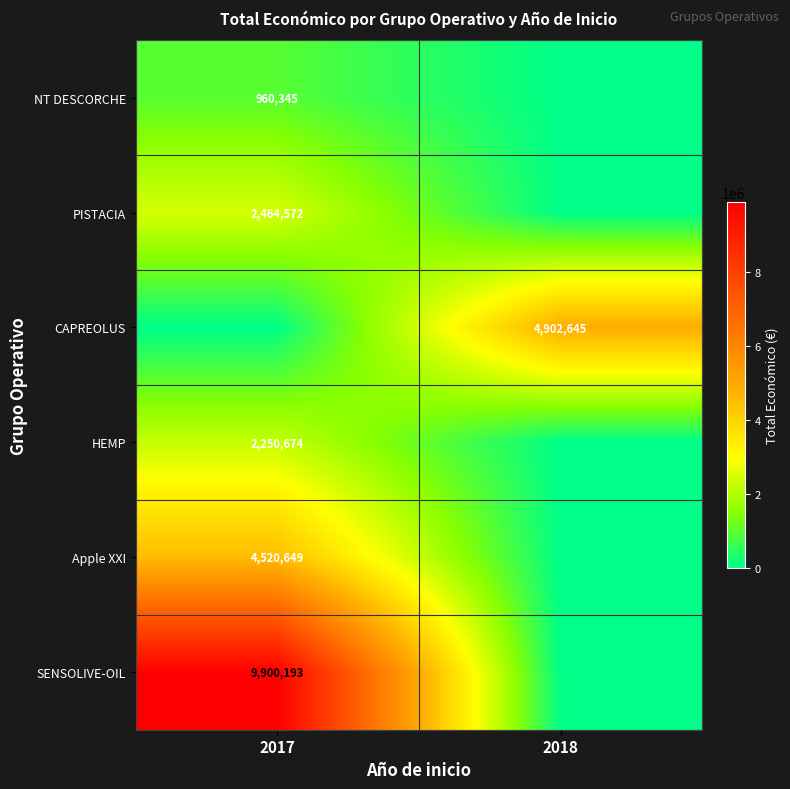

The HEMP series shows 3320819 at 2017. True or false?

False